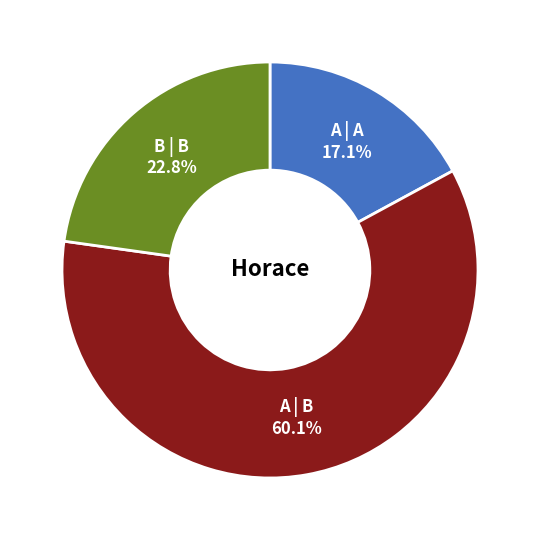

How many slices are in this pie chart?

3